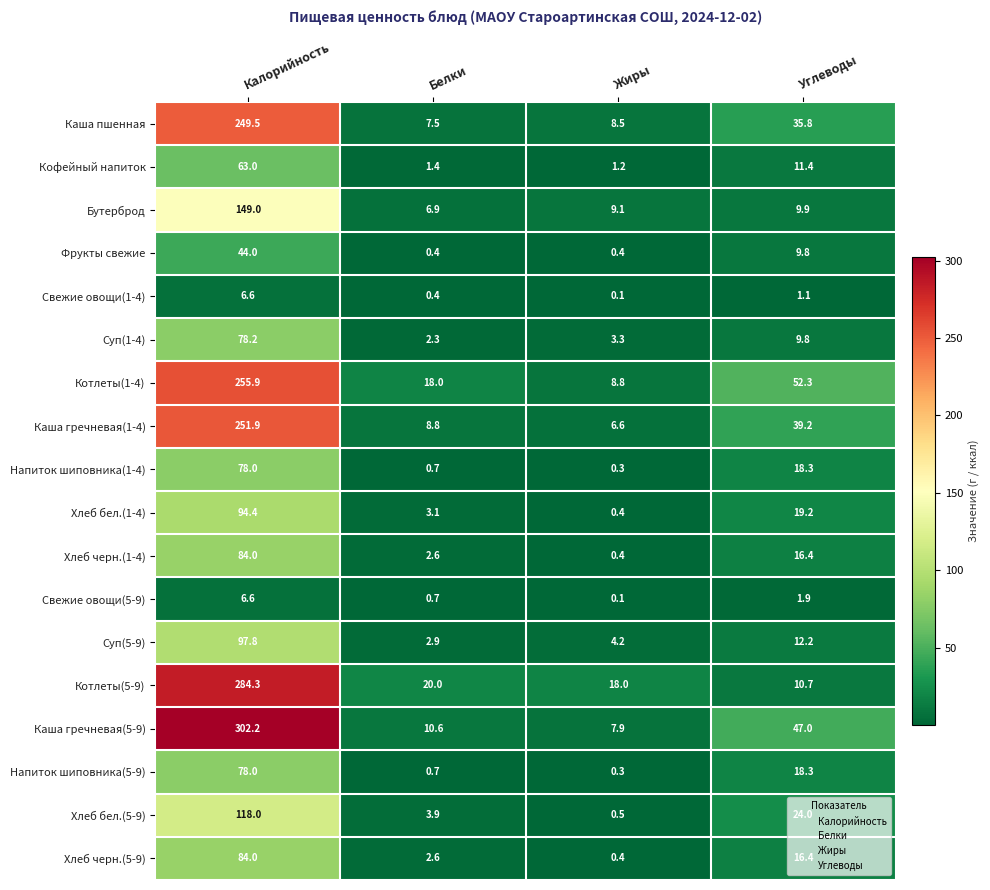

What is the average value of the Фрукты свежие series?

13.7